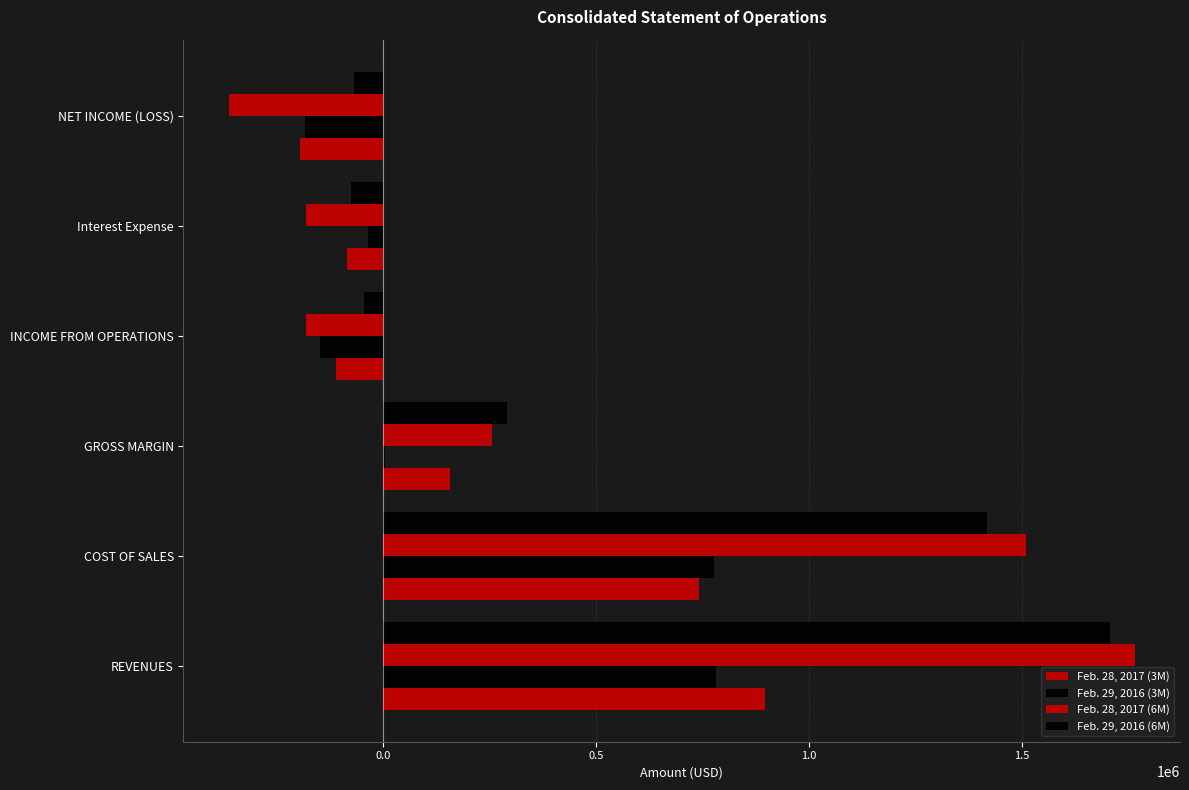

How many values in Feb. 28, 2017 (6M) are above zero?

3